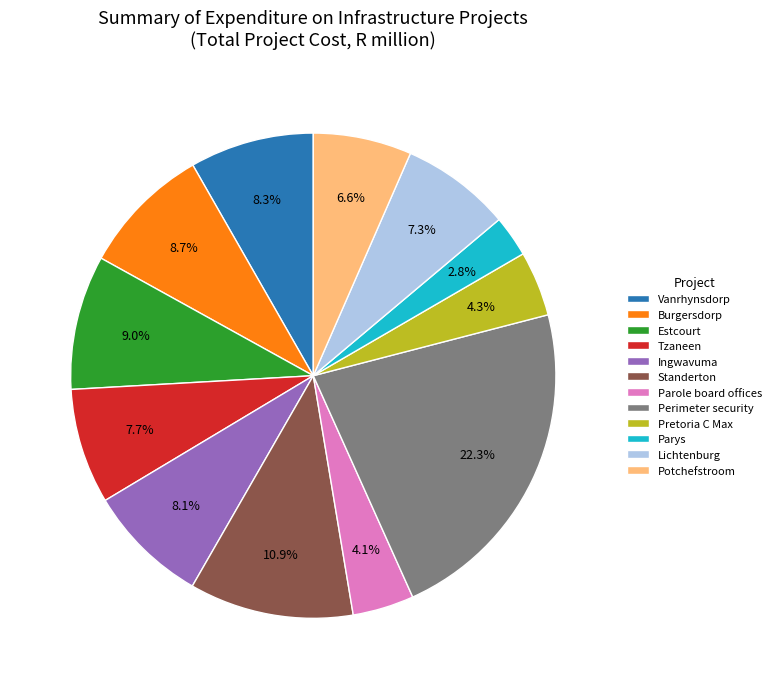

Combined, what portion of the pie is Burgersdorp and Perimeter security?

31.0%